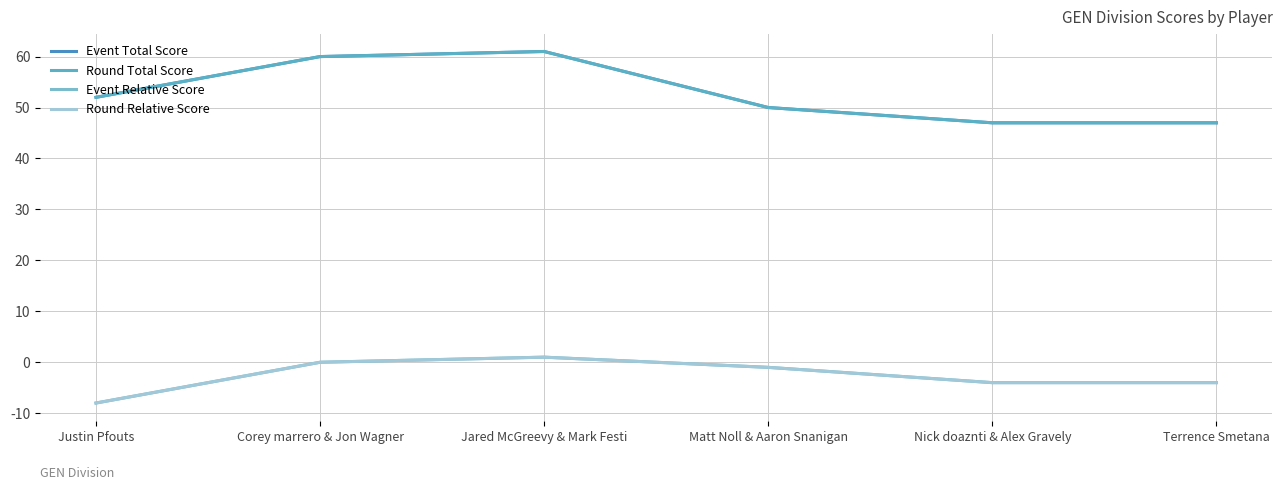

Reading left to right, what are all the values shown in this chart?

Event Total Score: 52	60	61	50	47	47
Round Total Score: 52	60	61	50	47	47
Event Relative Score: -8	0	1	-1	-4	-4
Round Relative Score: -8	0	1	-1	-4	-4